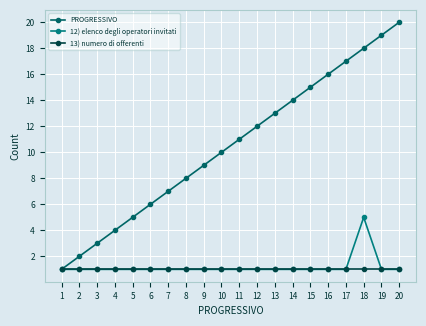

What is the sum of all PROGRESSIVO values?

210